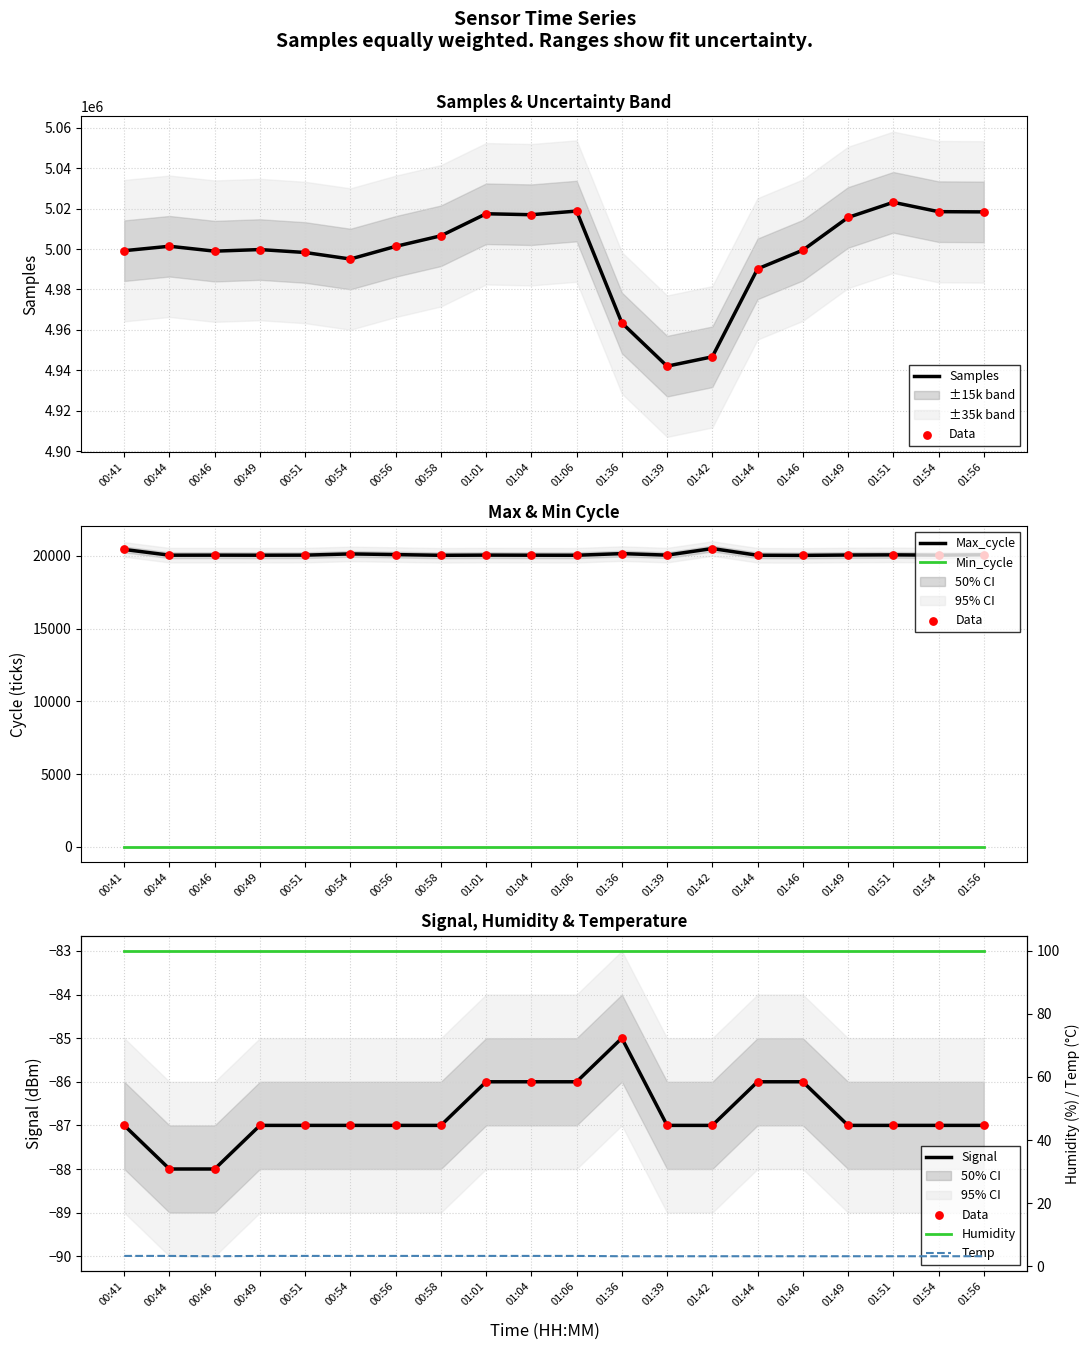

What is the total value across all series at 01:44?

5010146.2